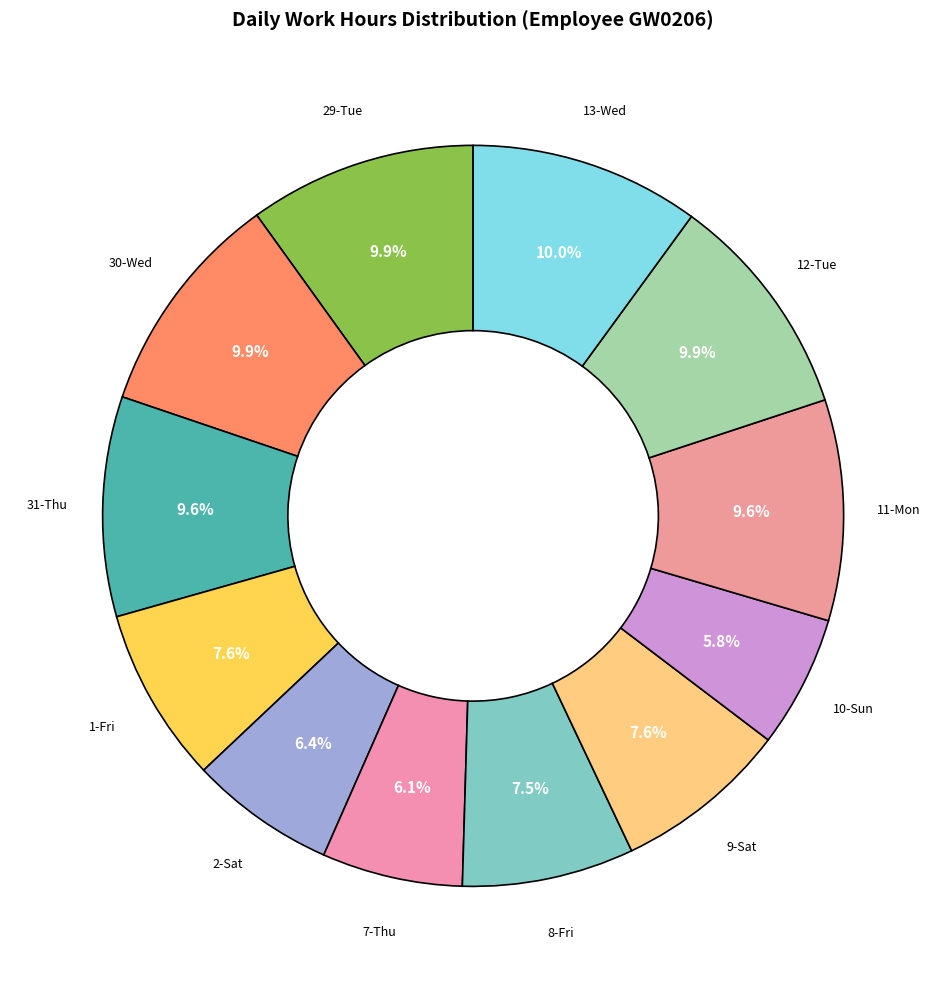

Count the number of slices in the pie.

12